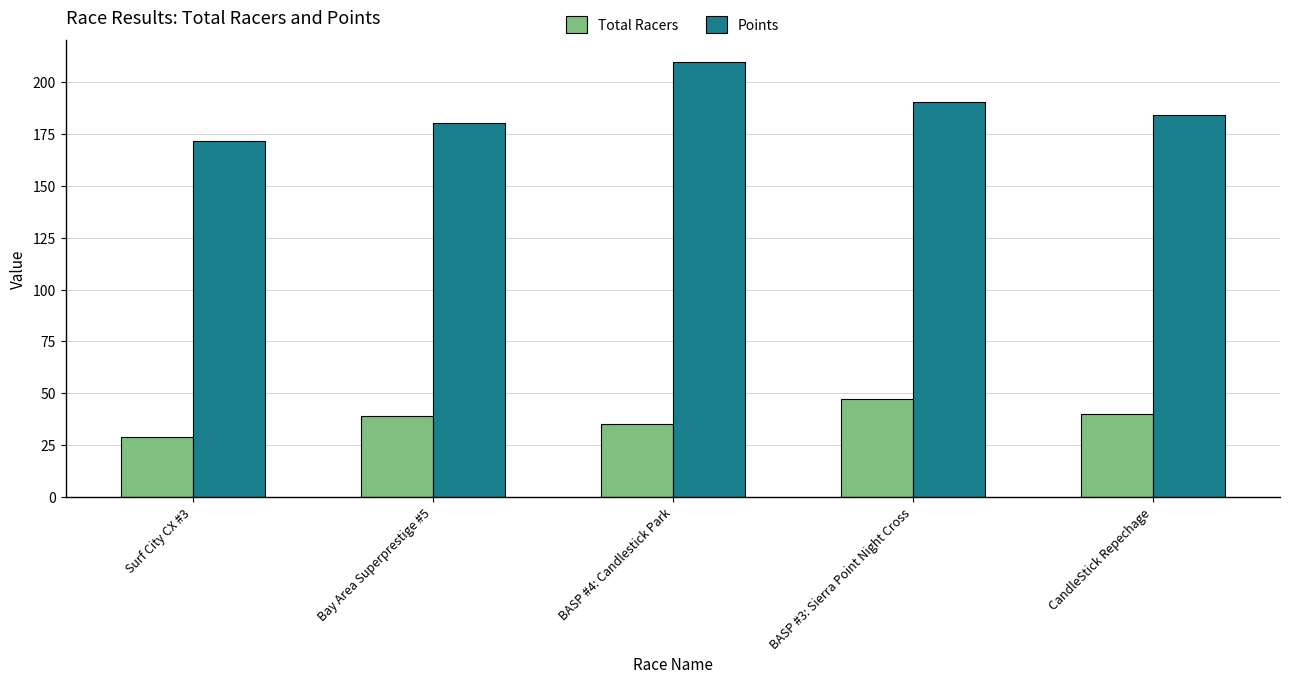

List the series in order of their peak value, highest first.

Points, Total Racers